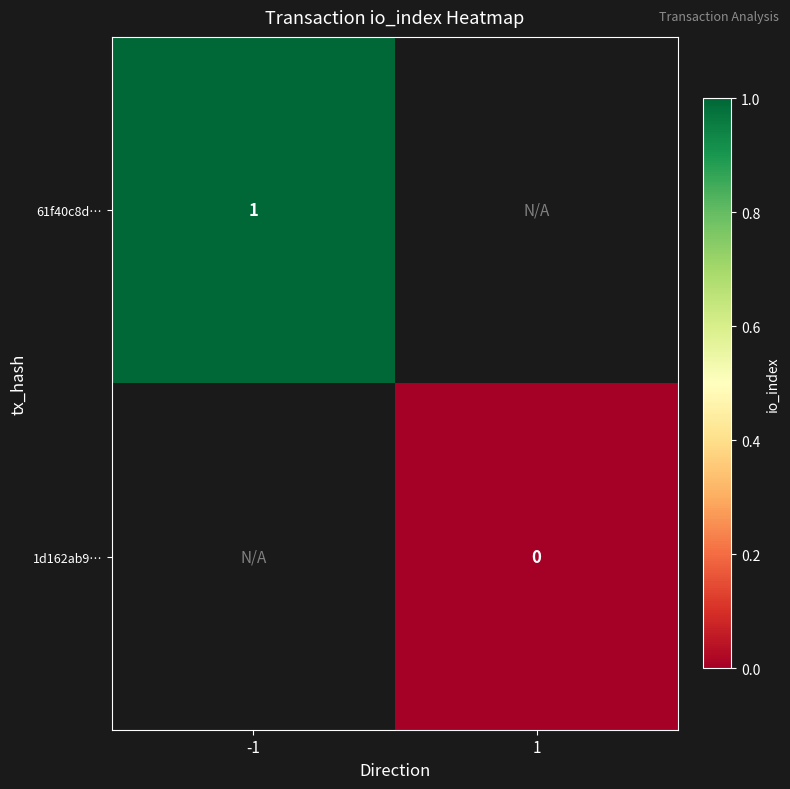

True or false: 61f40c8d… has a value of 1 at -1.

True